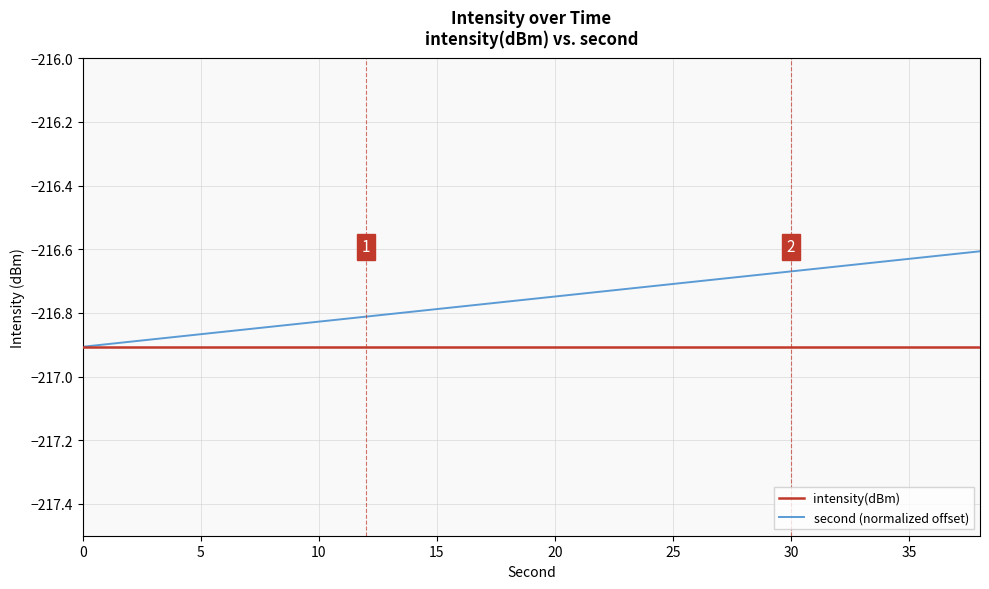

Rank the series by their average value, from highest to lowest.

second (normalized offset), intensity(dBm)